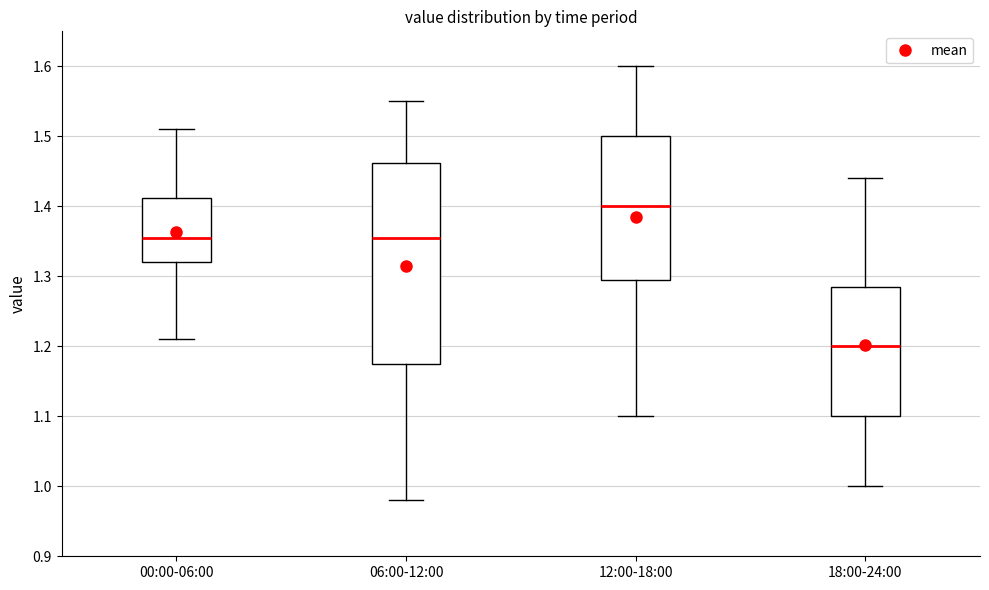

Reading left to right, read every box against the y-axis: the position of its median line, the range the box covers, and the ends of its whiskers. The values are not printed on the chart, so give them approximately, as read against the axis.

00:00-06:00: median 1.36, box 1.32 to 1.41, whiskers 1.21 to 1.51
06:00-12:00: median 1.36, box 1.18 to 1.46, whiskers 0.98 to 1.55
12:00-18:00: median 1.40, box 1.30 to 1.50, whiskers 1.10 to 1.60
18:00-24:00: median 1.20, box 1.10 to 1.29, whiskers 1.00 to 1.44